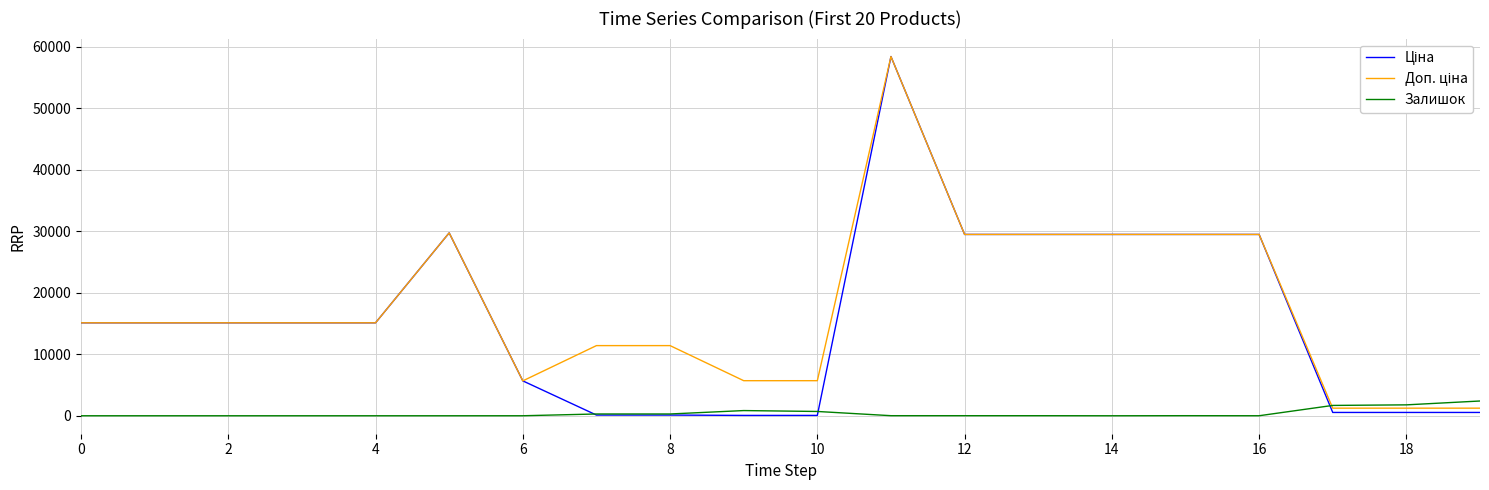

What is the maximum value shown in the chart?

58426.5